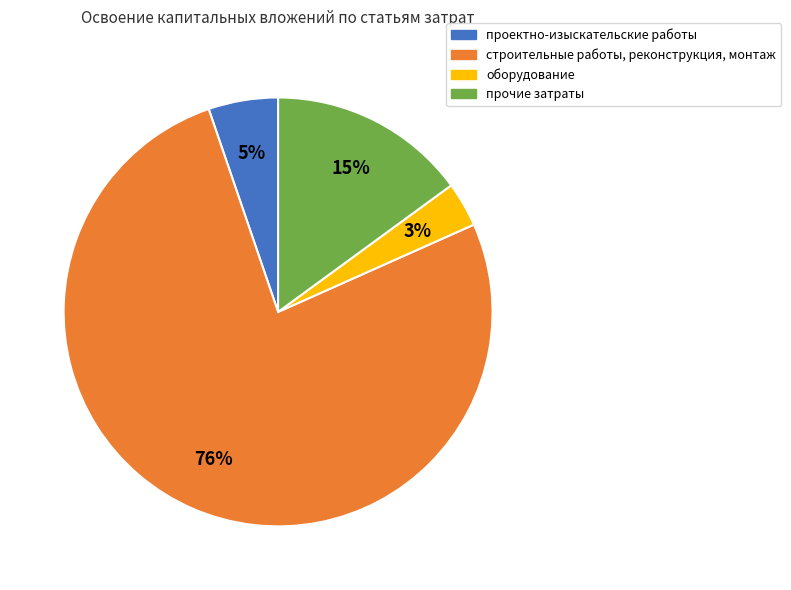

How many segments does this pie chart have?

4